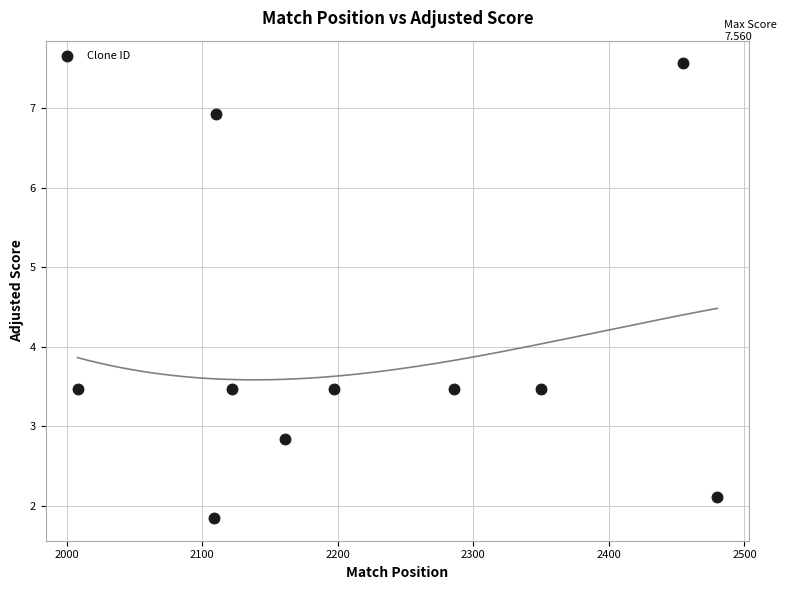

What is the average Y value?

3.9